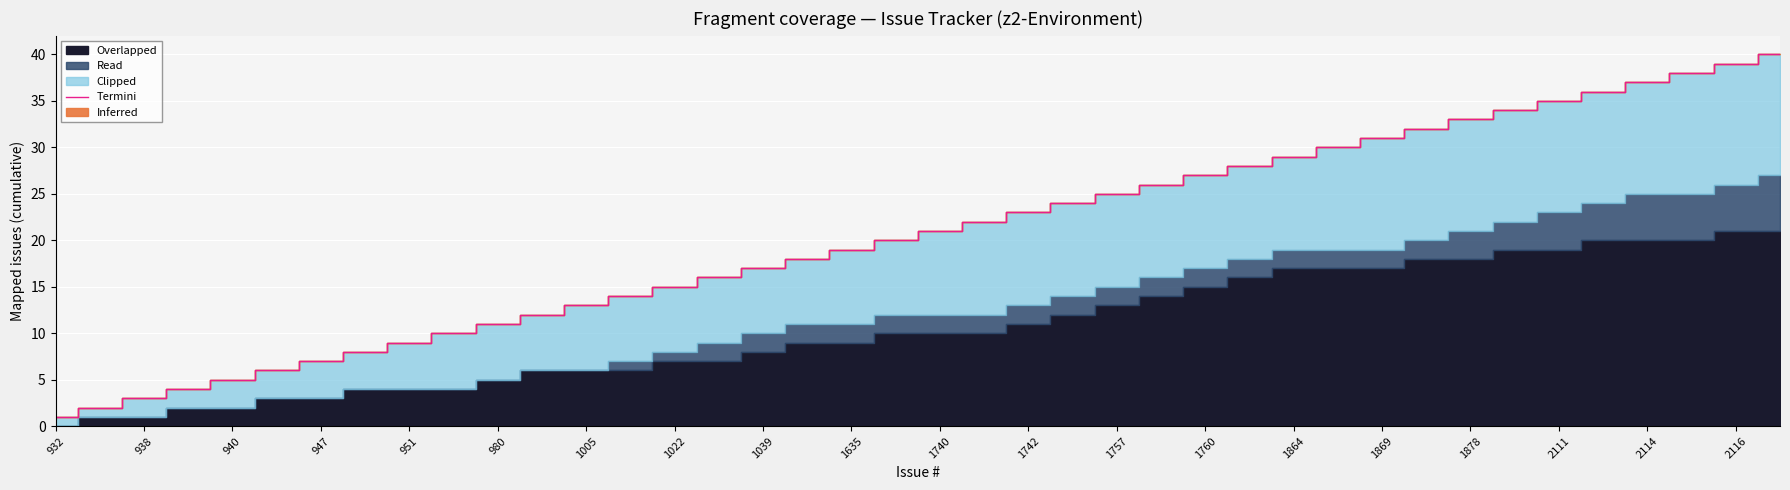

The Termini series shows 8 at 1005. True or false?

False